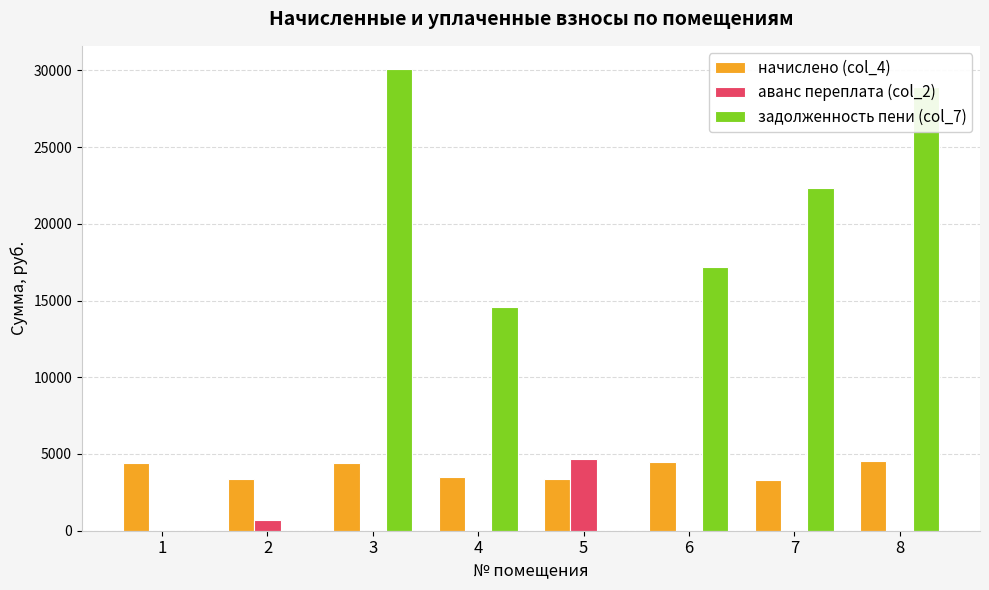

Is the value of начислено (col_4) at 2 greater than the value of задолженность пени (col_7) at 6?

No